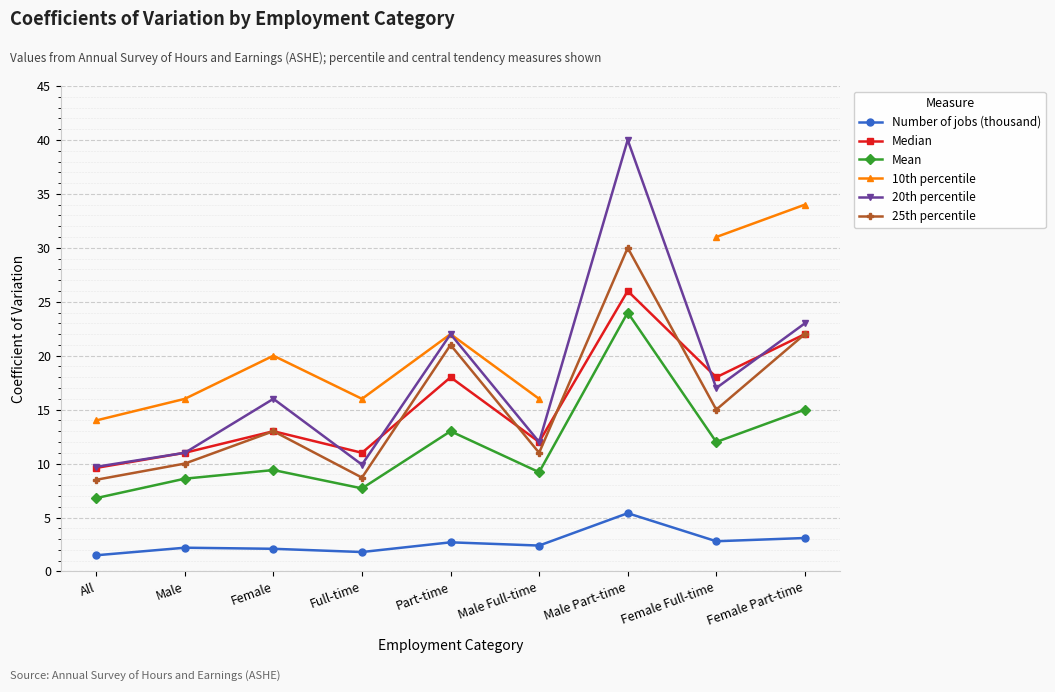

Is the value of Mean at All greater than the value of Number of jobs (thousand) at Female Full-time?

Yes